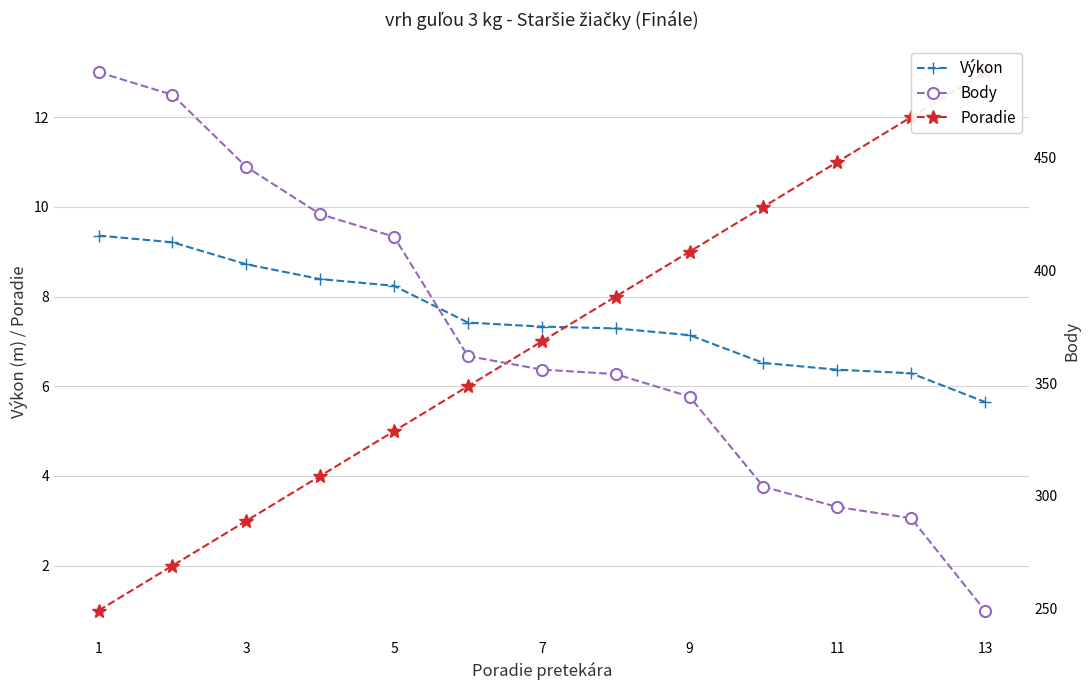

What is the maximum value for Výkon?

9.4